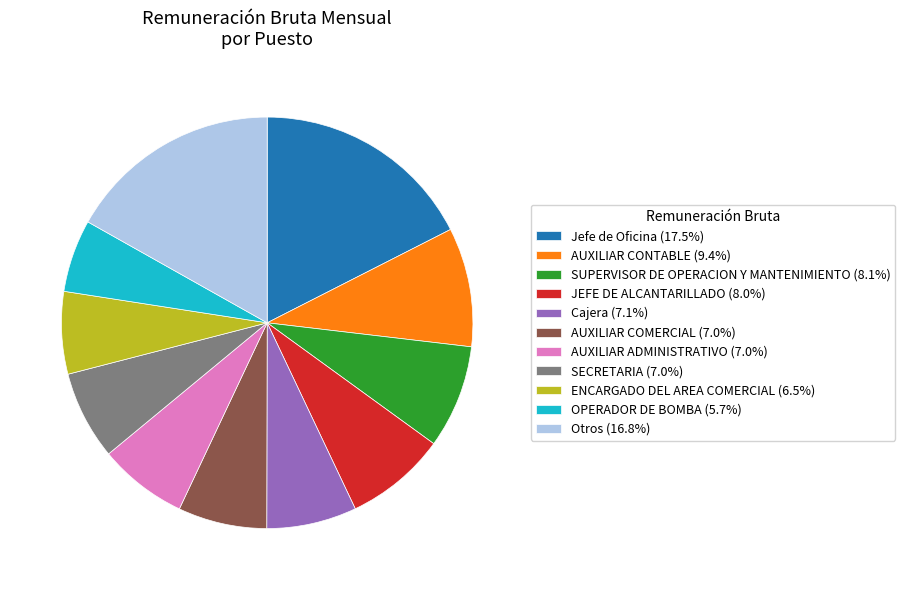

Combined, do OPERADOR DE BOMBA (5.7%) and JEFE DE ALCANTARILLADO (8.0%) account for over 50%?

No